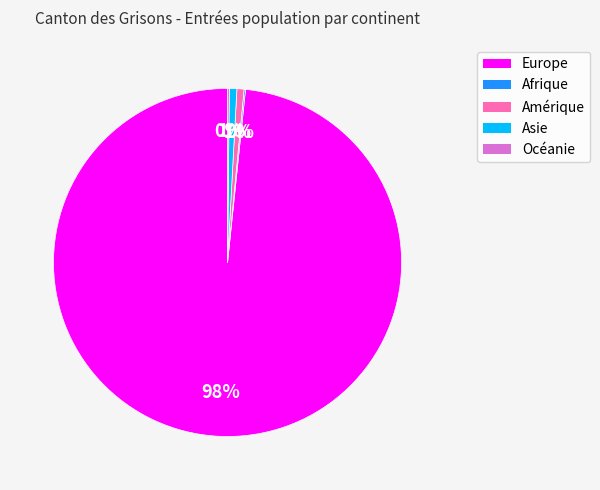

True or false: Europe accounts for 98% of the total.

True